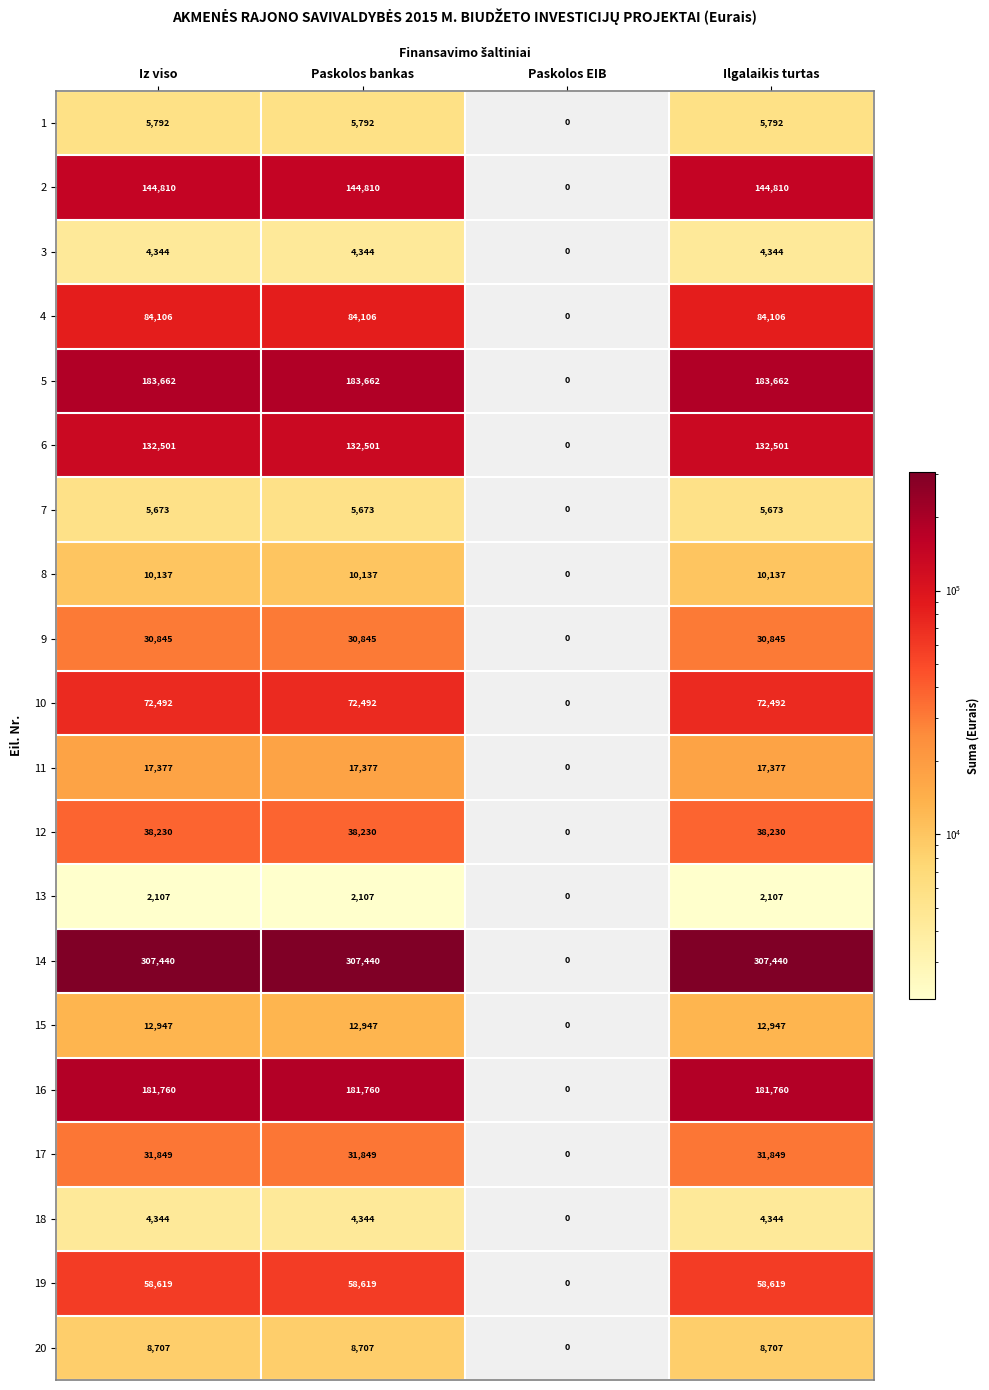

What value does the 17 series have at Paskolos bankas, to the nearest 10?

31850